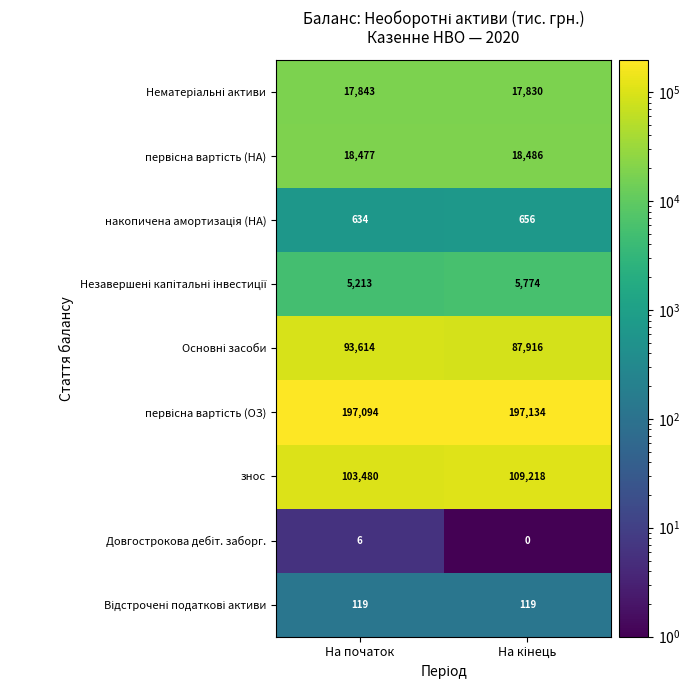

What is the total value across all series at На початок?

436480